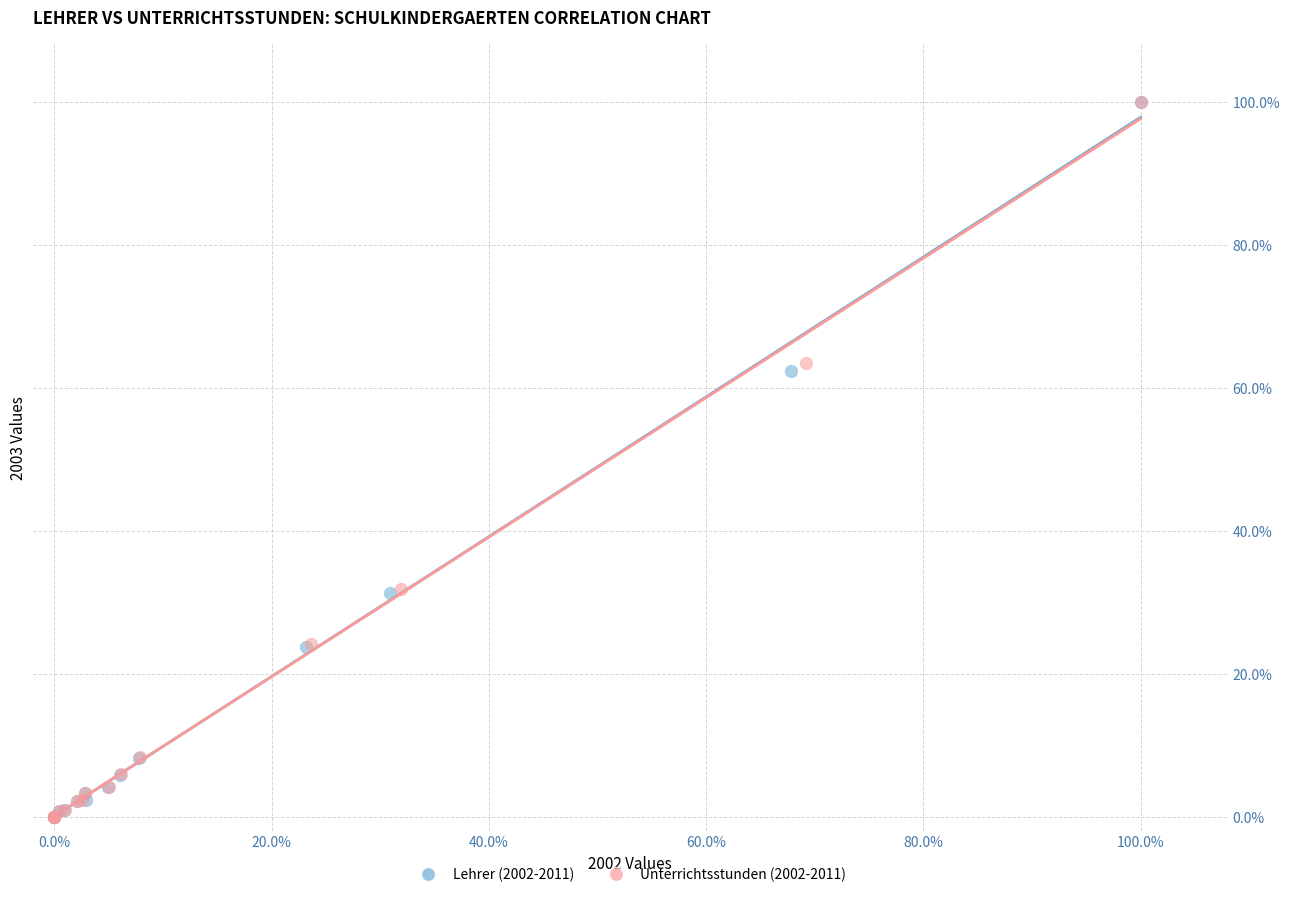

What are all the series names shown in the legend?

Lehrer (2002-2011), Unterrichtsstunden (2002-2011)